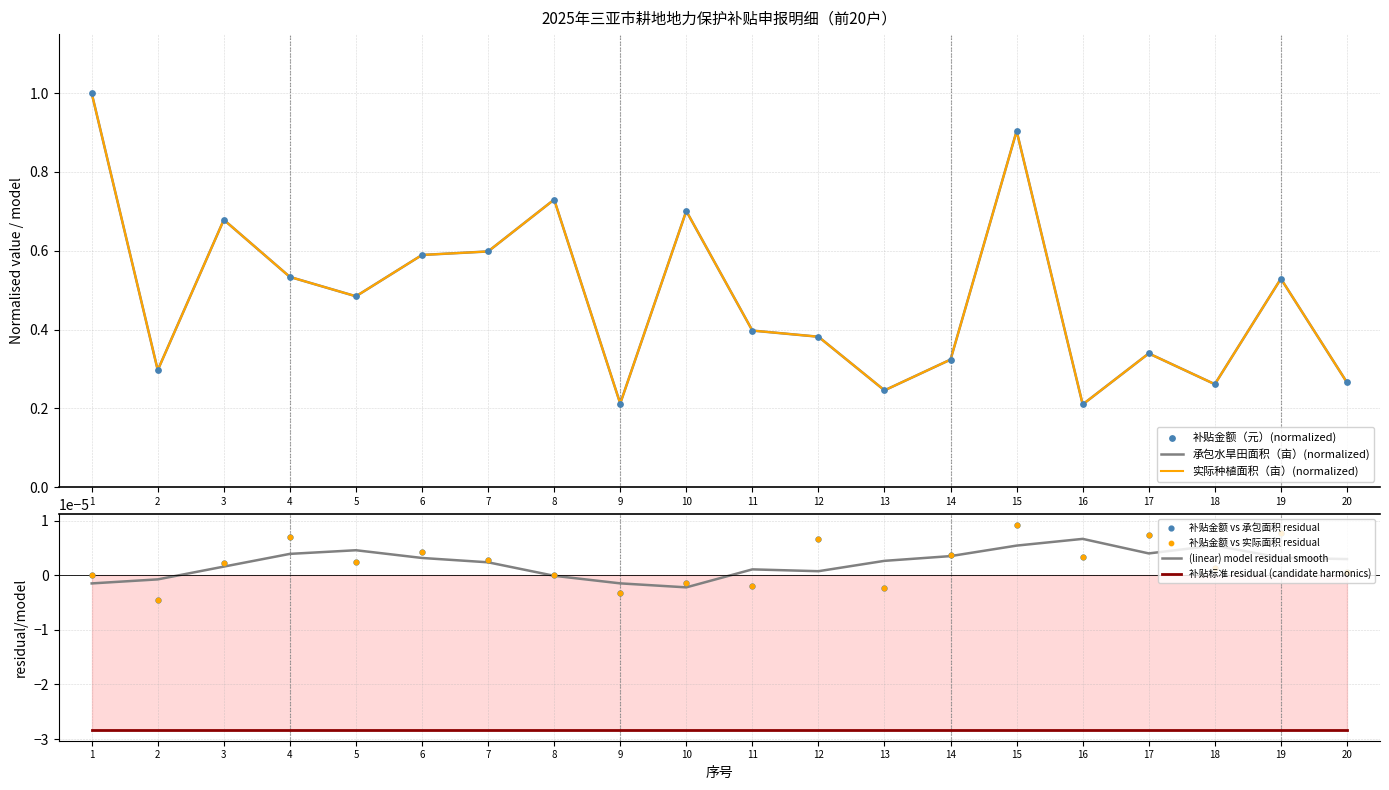

What are all the series names shown in the legend?

承包水旱田面积（亩）, 实际种植面积（亩）, 补贴金额（元）